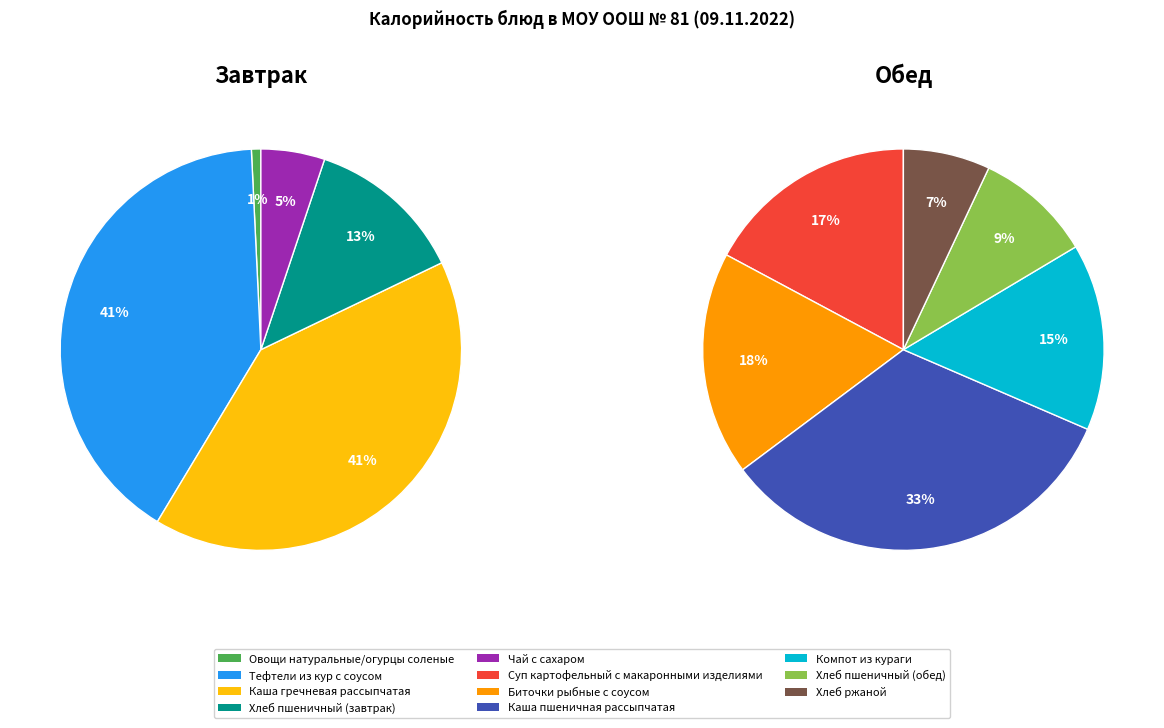

Rank the categories by value from lowest to highest.

Овощи натуральные/огурцы соленые, Чай с сахаром, Хлеб ржаной, Хлеб пшеничный (завтрак), Хлеб пшеничный (обед), Компот из кураги, Суп картофельный с макаронными изделиями, Биточки рыбные с соусом, Тефтели из кур с соусом, Каша гречневая рассыпчатая, Каша пшеничная рассыпчатая